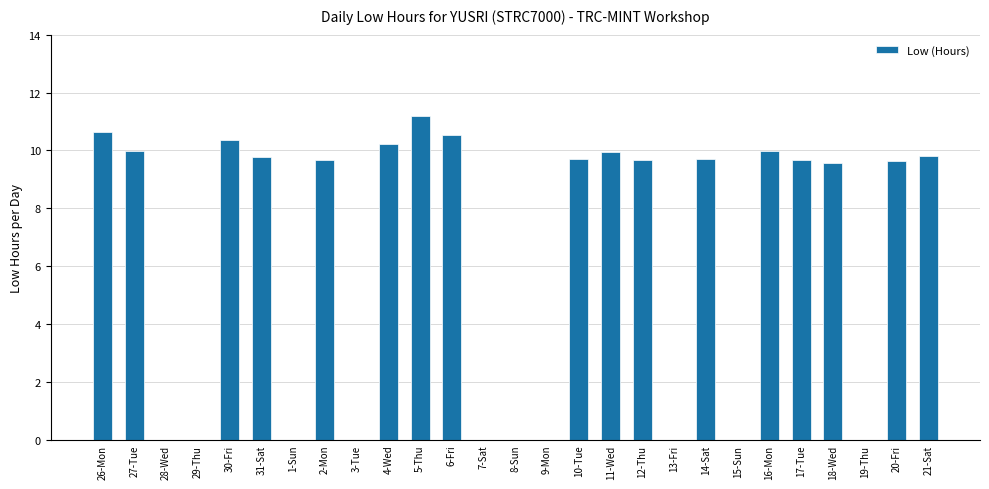

What is the maximum value shown in the chart?

11.2